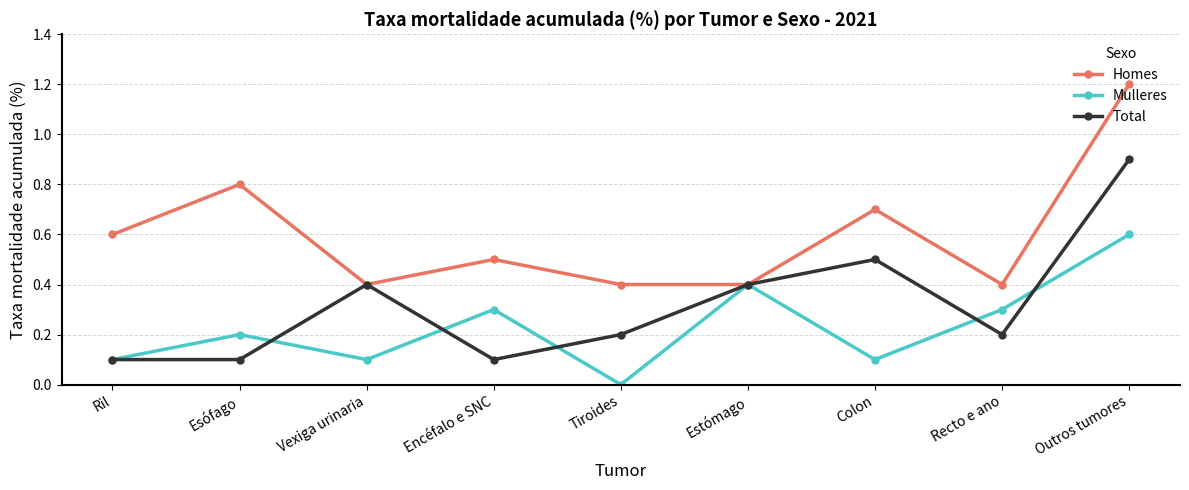

True or false: Total has more than 2 points higher than both neighbors.

False